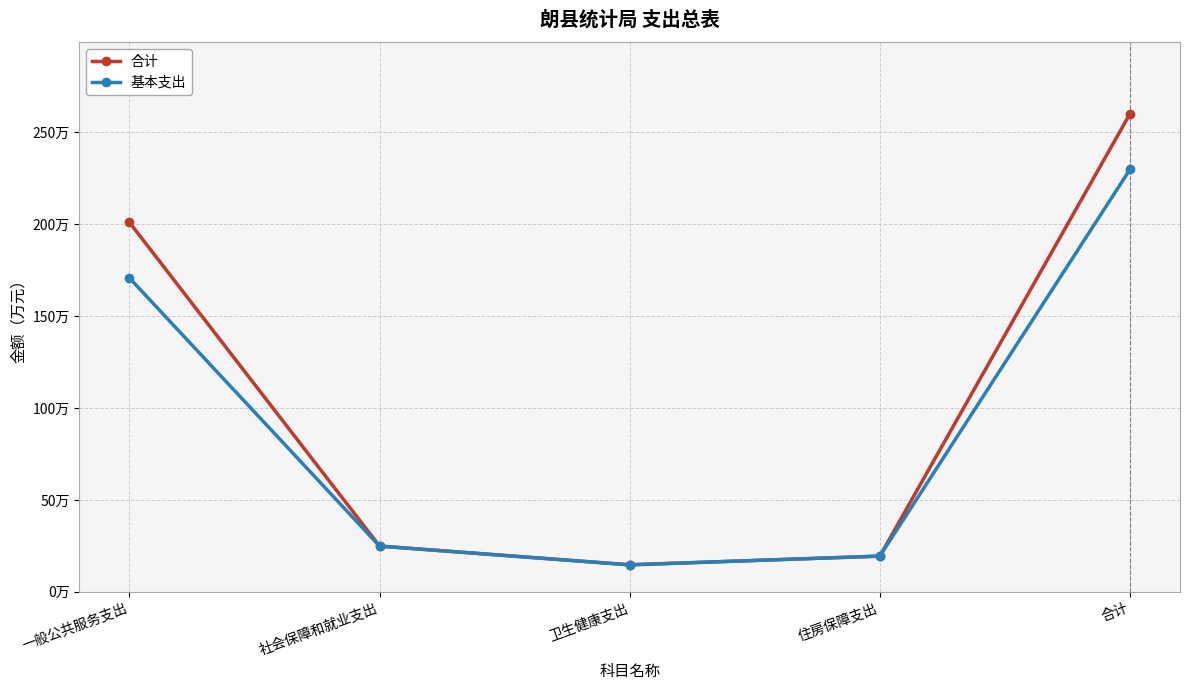

What are all the series names shown in the legend?

合计, 基本支出